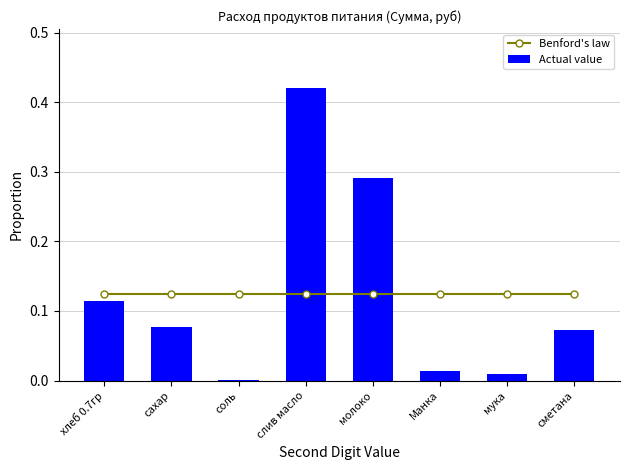

True or false: Actual value has a value of 0.2 at молоко.

False